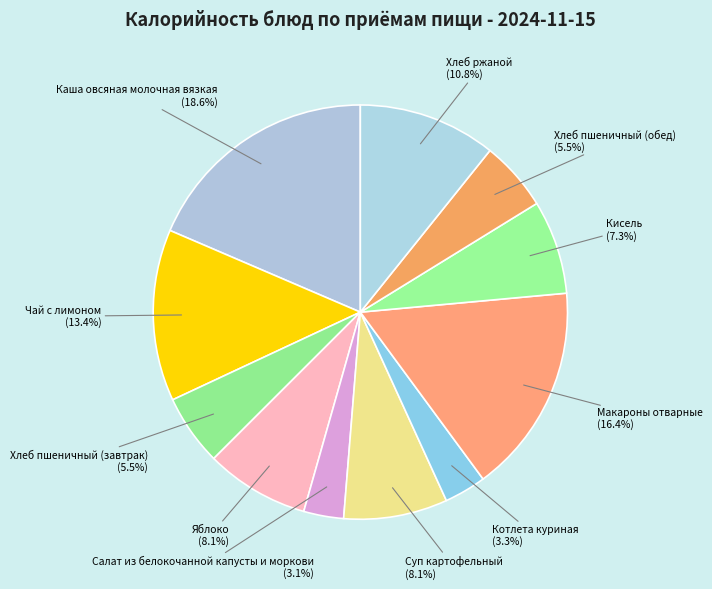

How much of the chart is everything except Котлета куриная?

96.7%